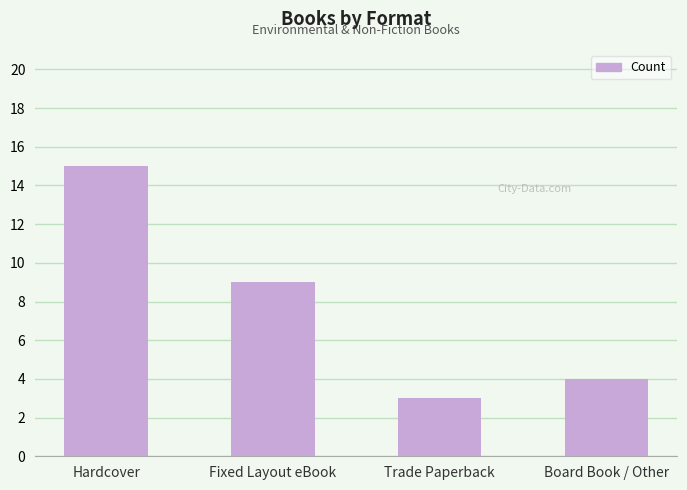

Are the bars grouped side by side (vs. stacked)?

No